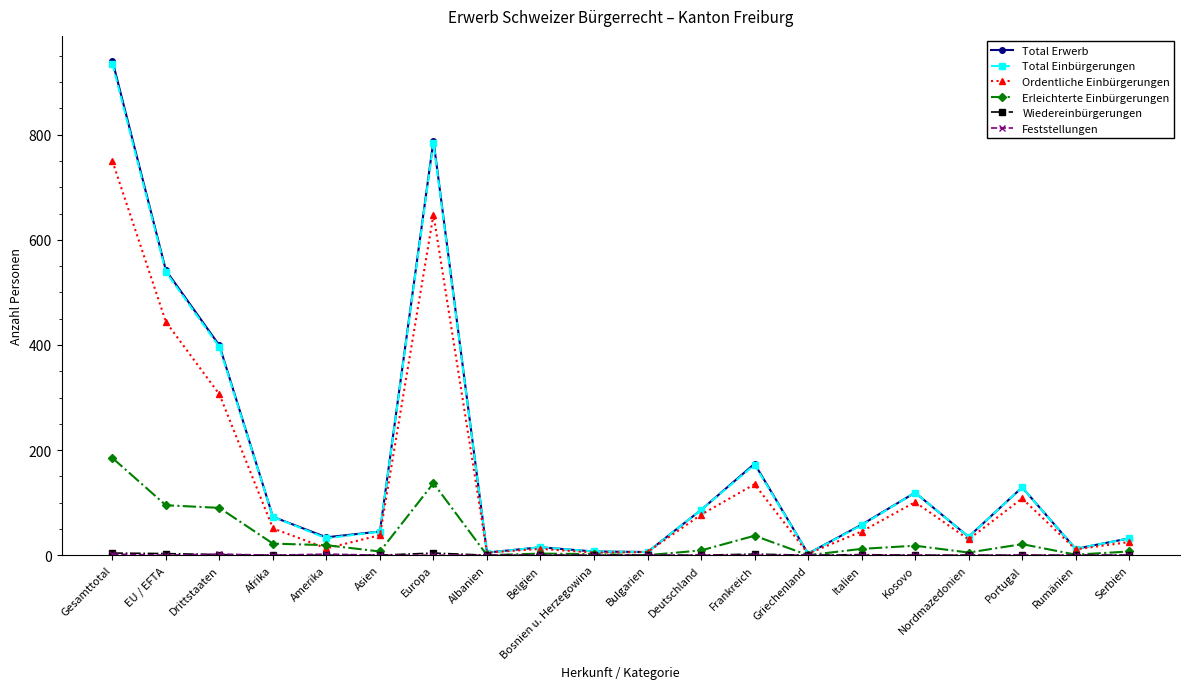

What is the spread (max minus min) of values at Portugal?

129